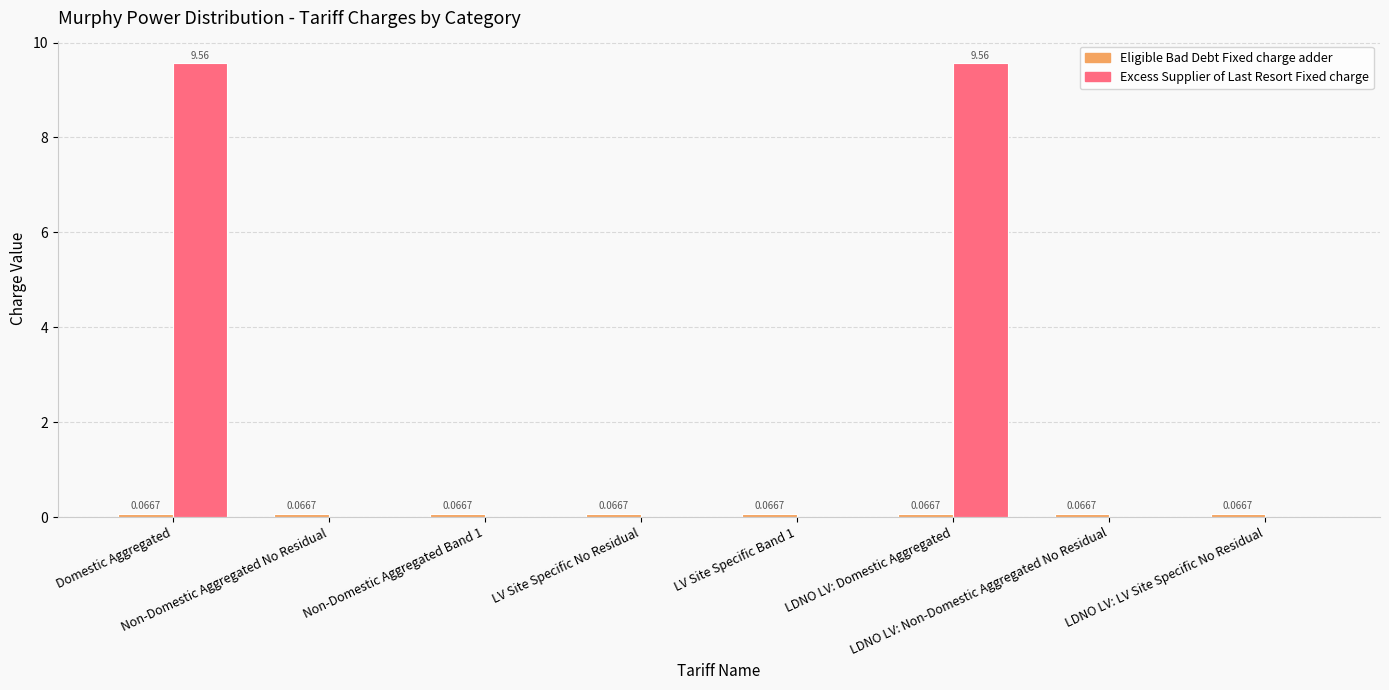

Which series has the largest total across all categories?

Excess Supplier of Last Resort Fixed charge